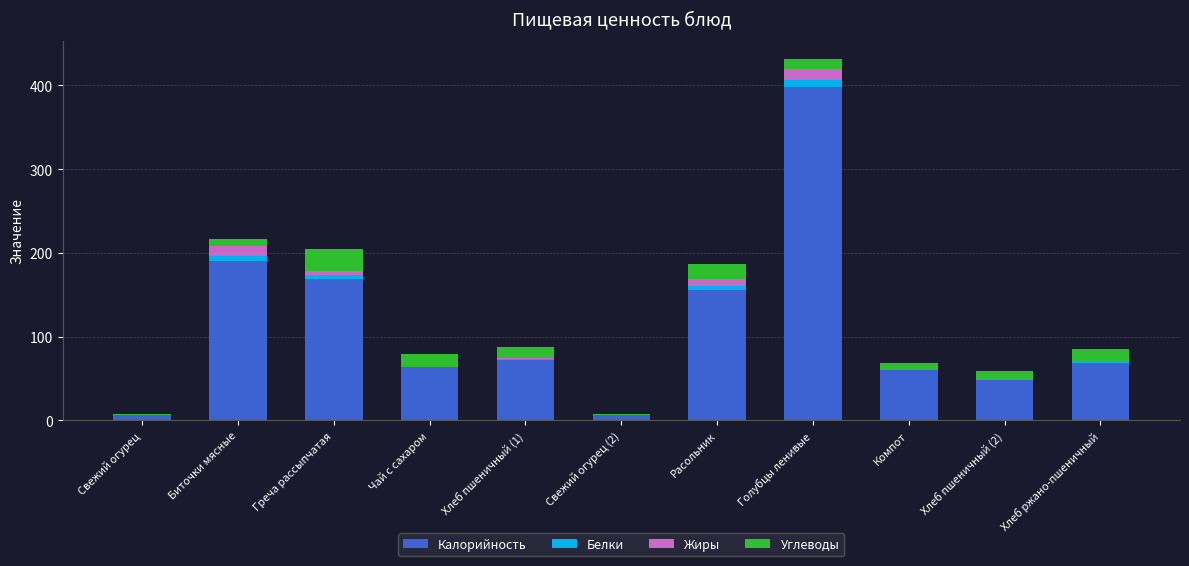

At which category is the sum across all series the highest?

Голубцы ленивые